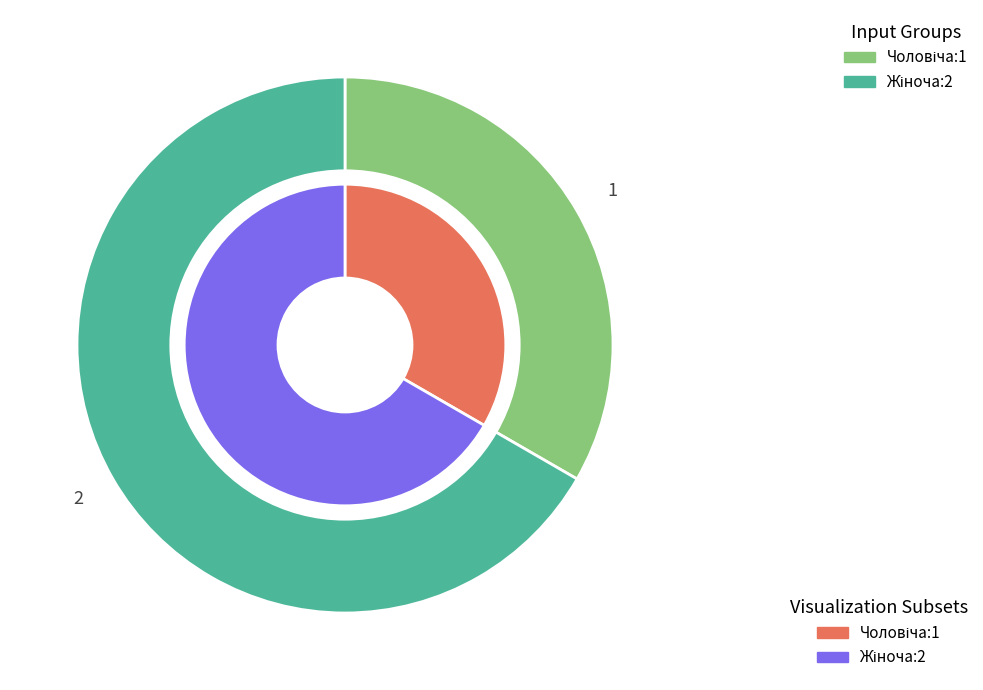

What is the majority slice?

Жіноча